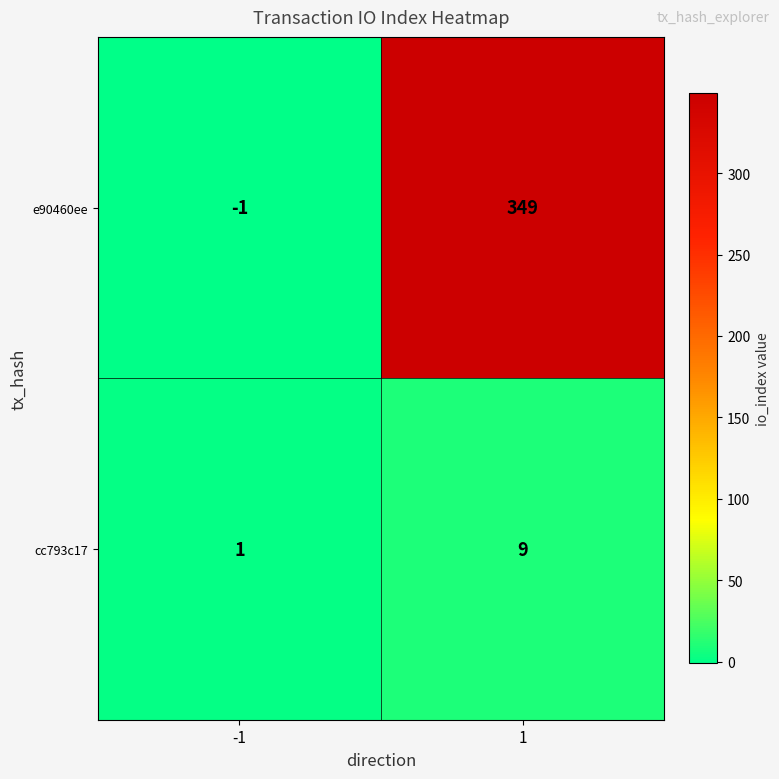

At how many categories does at least one series exceed 221?

1